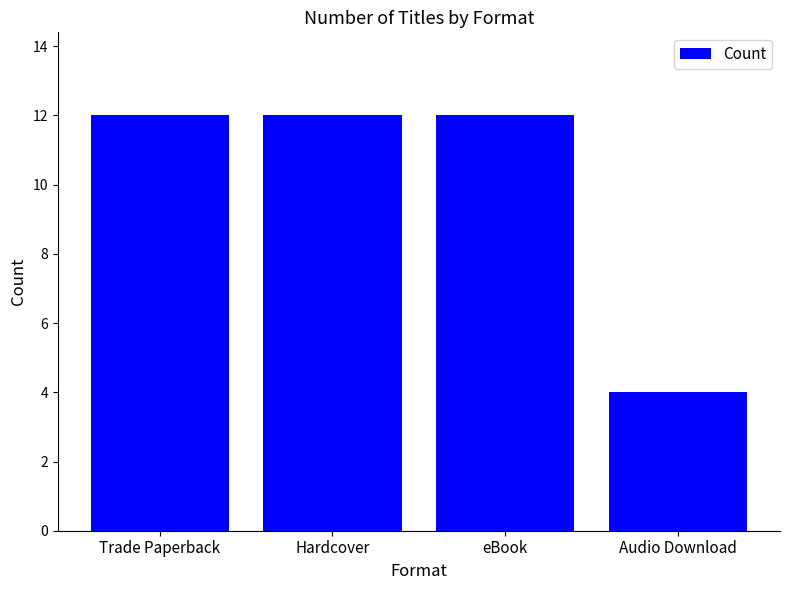

What is the label of the 3rd bar from the right?

Hardcover